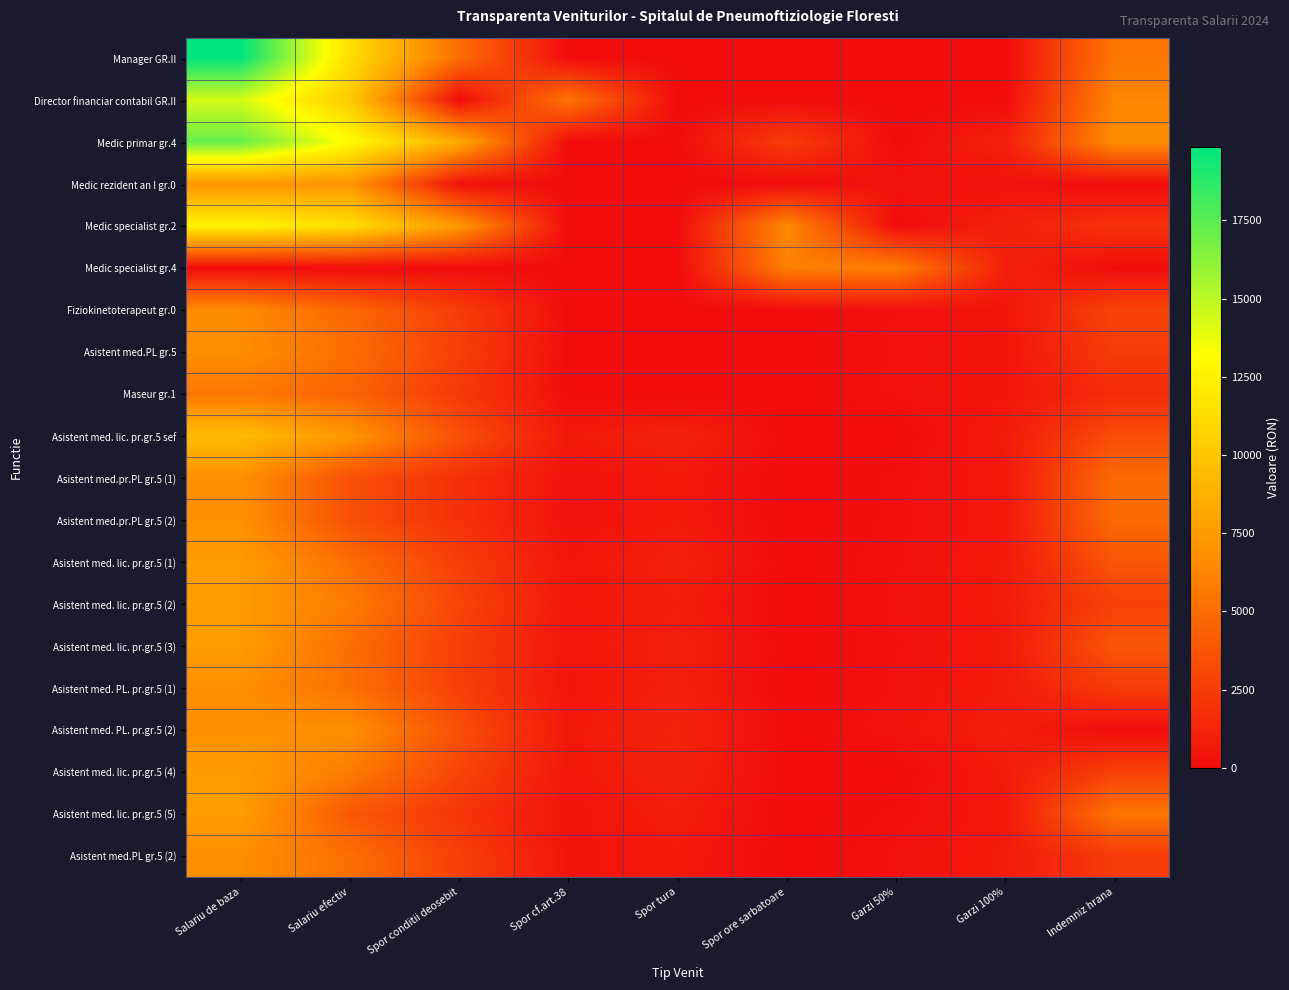

Which category has the lowest value across all series?

Spor cf.art.38